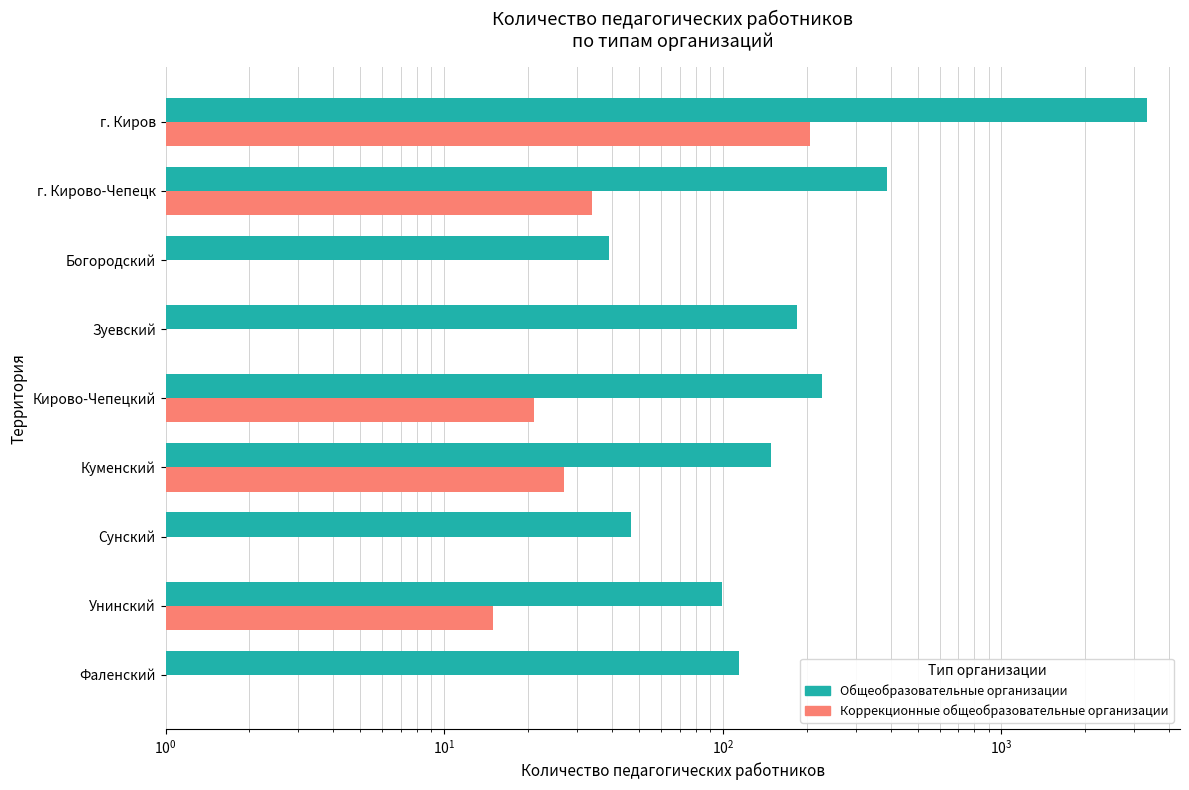

List the series in order of their peak value, lowest first.

Коррекционные общеобразовательные организации, Общеобразовательные организации